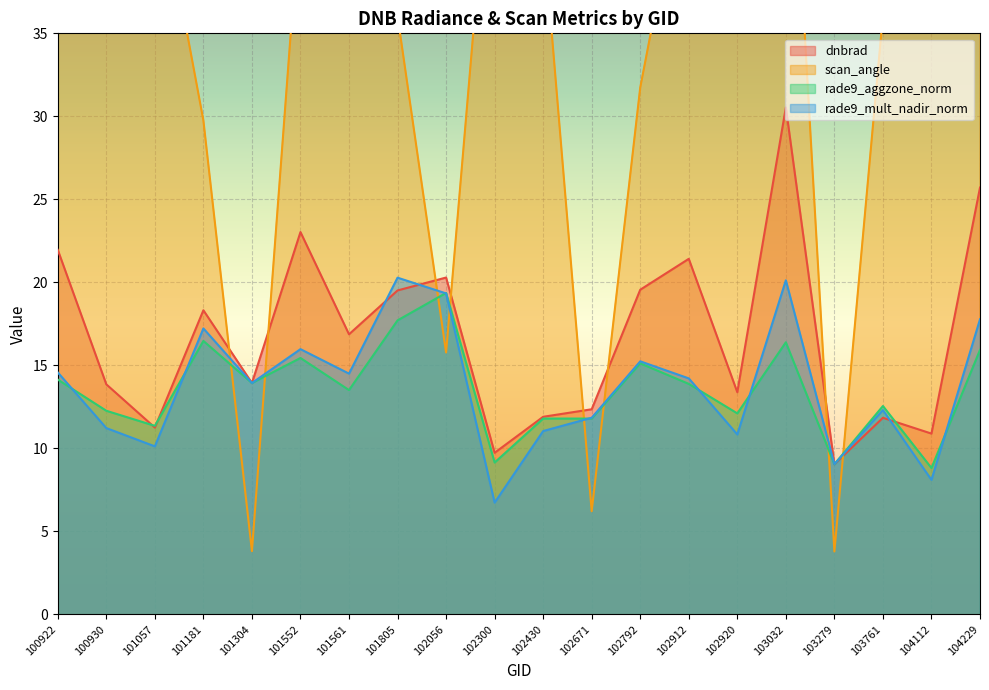

Between 101805 and 102912, which series saw the biggest shift?

scan_angle